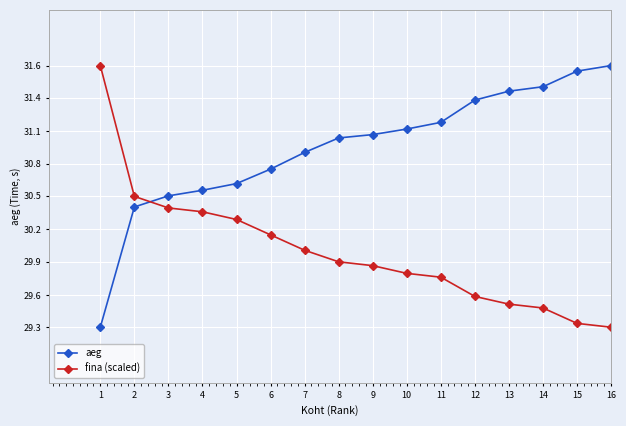

Between 15 and 8, which is larger?

15